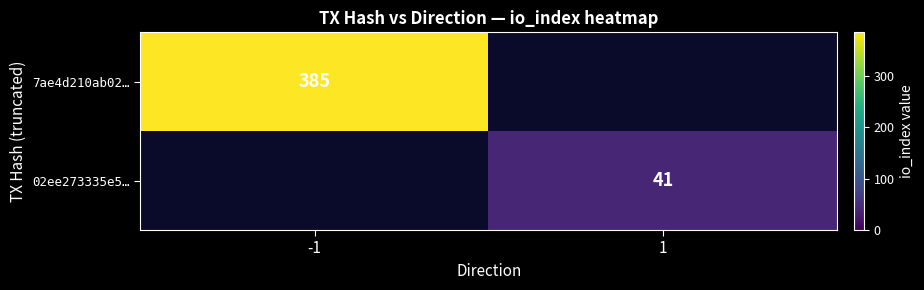

The 7ae4d210ab02… series shows 179.5 at -1. True or false?

False